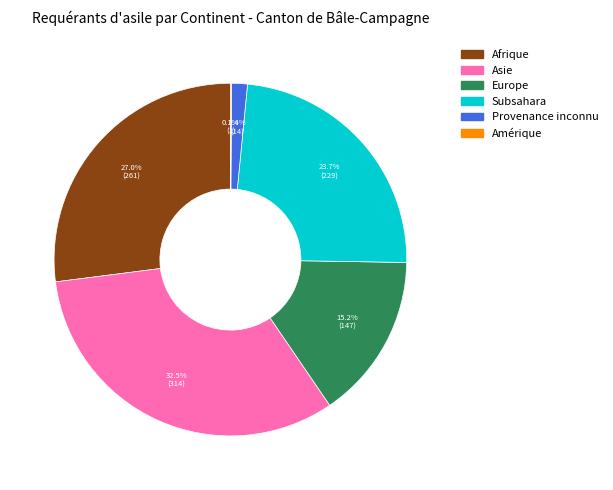

Does any single category account for the majority?

No